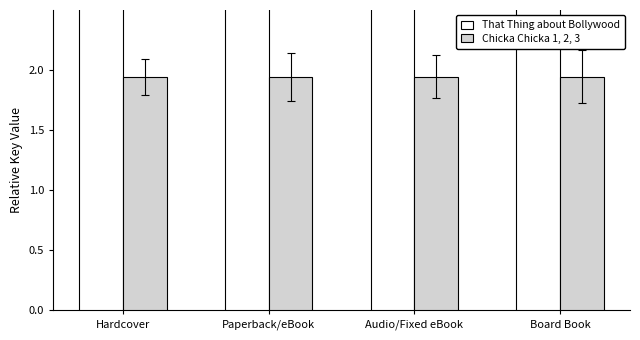

What is the difference between the highest and lowest values at Audio/Fixed eBook?

14.8